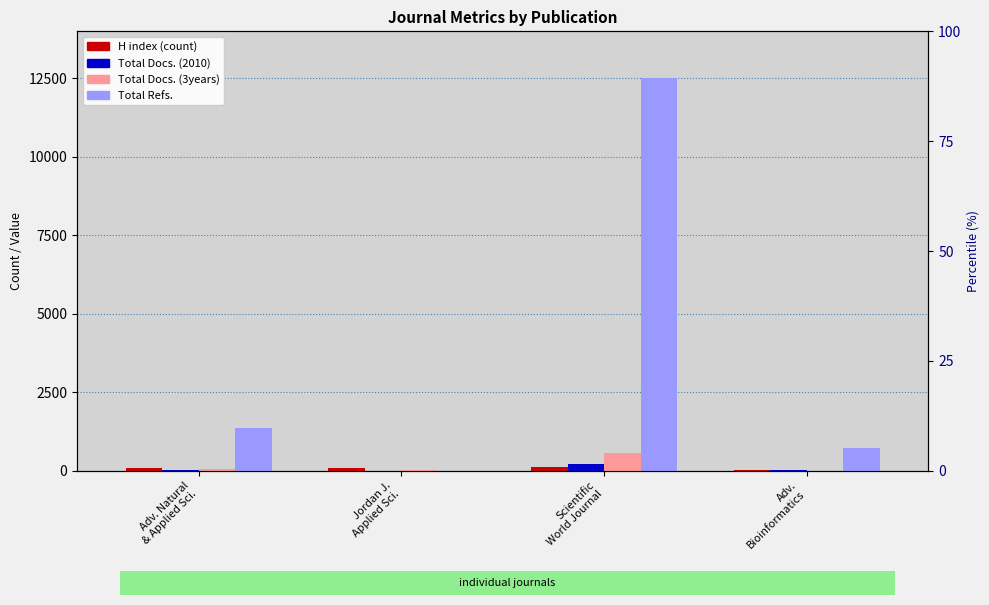

Reading right to left, list all the values displayed in this chart.

H index: Adv.
Bioinformatics=26	Scientific
World Journal=127	Jordan J.
Applied Sci.=101	Adv. Natural
& Applied Sci.=100
Total Docs. (2010): Adv.
Bioinformatics=17	Scientific
World Journal=229	Jordan J.
Applied Sci.=5	Adv. Natural
& Applied Sci.=21
Total Docs. (3years): Adv.
Bioinformatics=0	Scientific
World Journal=562	Jordan J.
Applied Sci.=31	Adv. Natural
& Applied Sci.=59
Total Refs.: Adv.
Bioinformatics=721	Scientific
World Journal=12511	Jordan J.
Applied Sci.=0	Adv. Natural
& Applied Sci.=1370